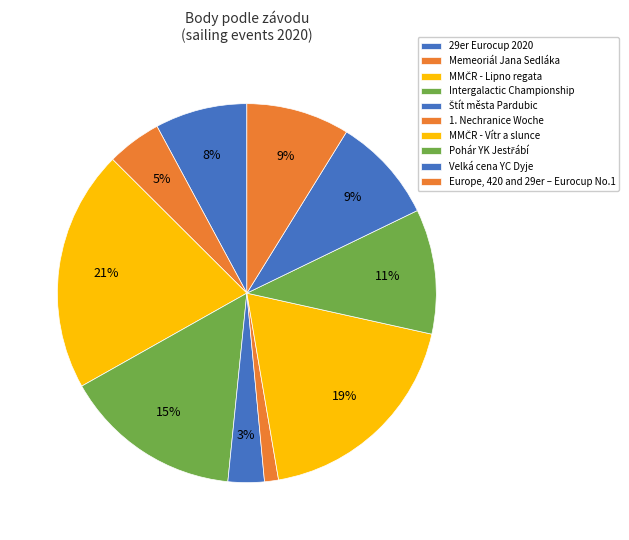

Count the number of slices in the pie.

10